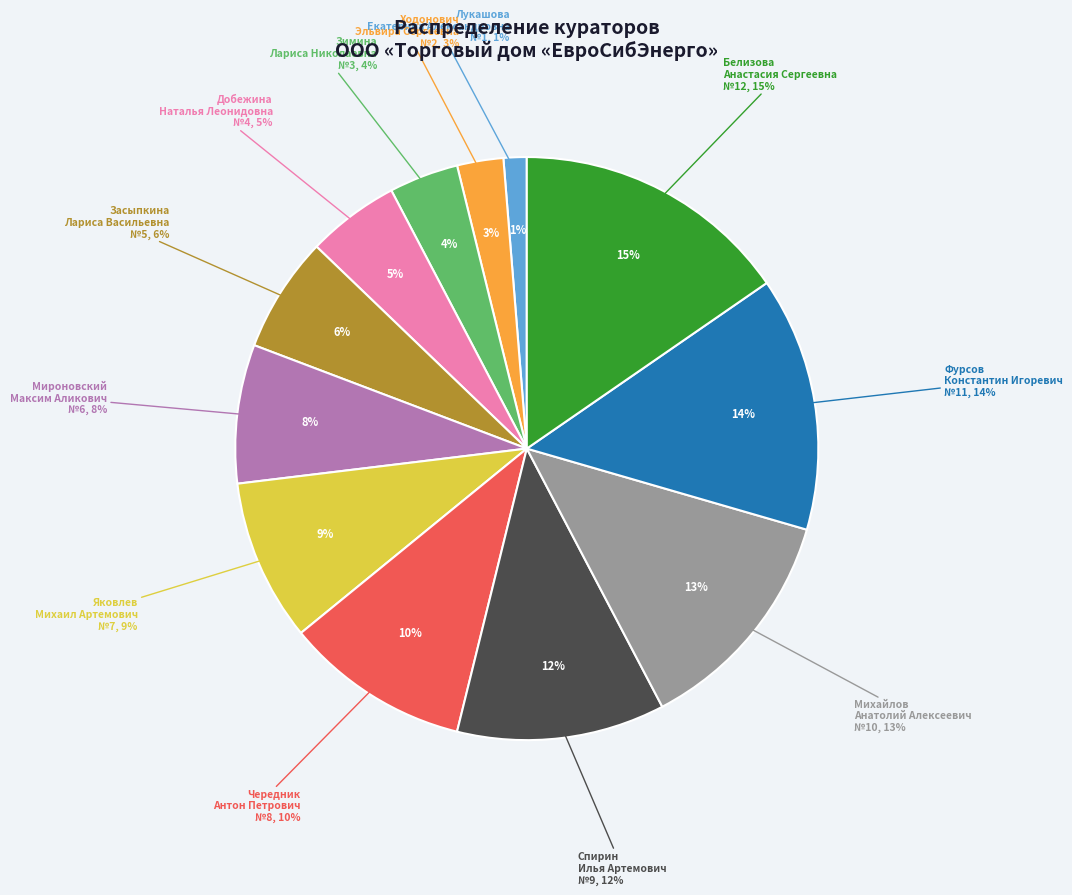

True or false: Зимина Лариса Николаевна accounts for 4% of the total.

True